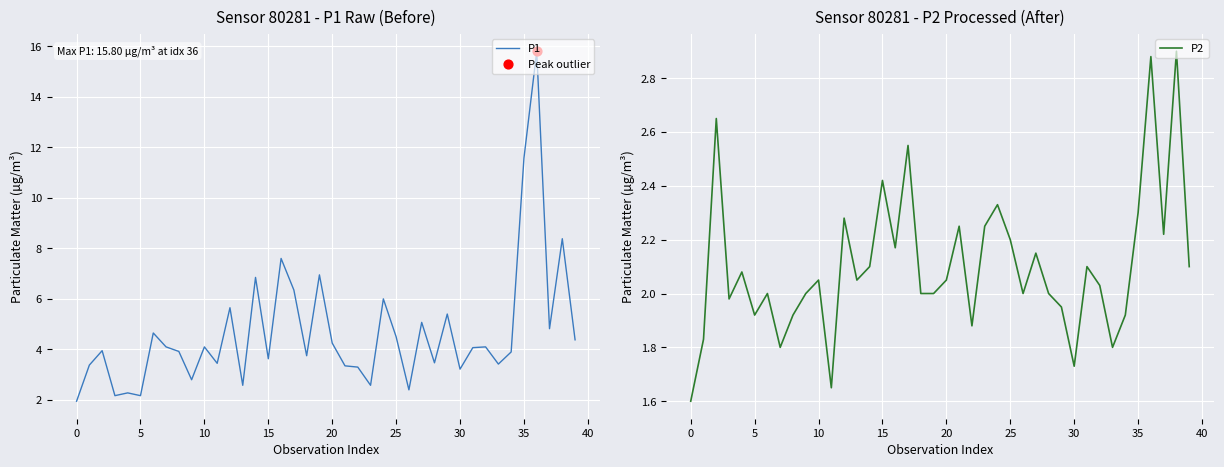

At which category is the sum across all series the highest?

36